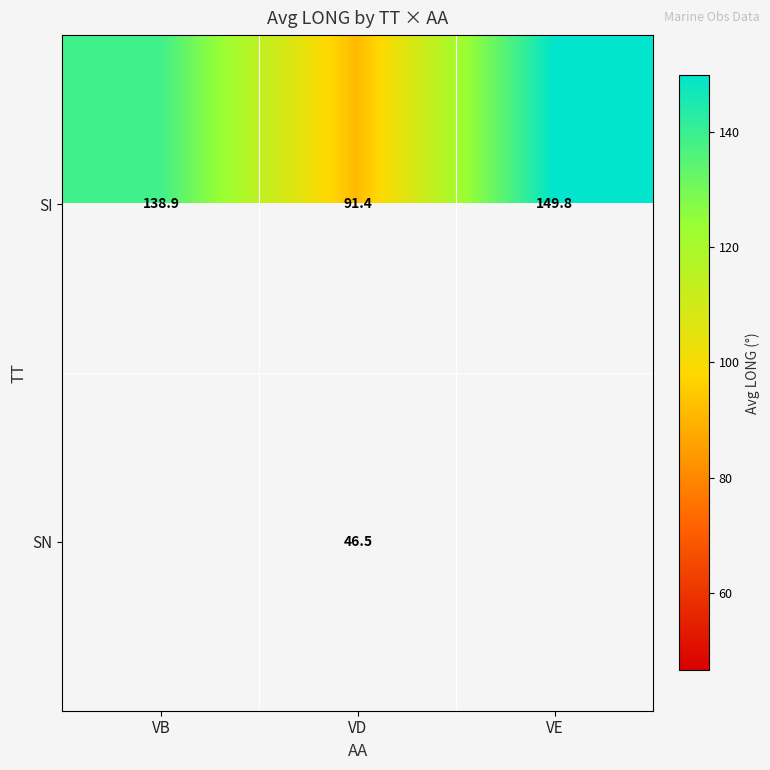

At which label is SI closest to 120?

VB